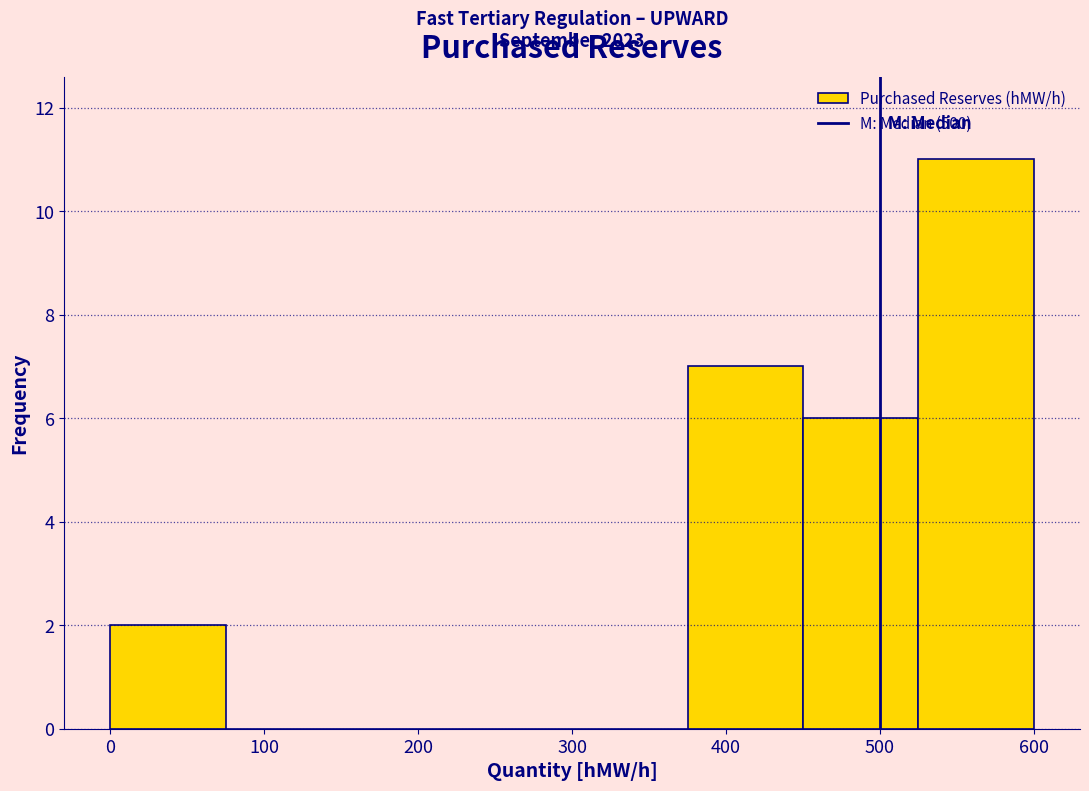

Over which range of the x-axis is the bar tallest?

525 to 600